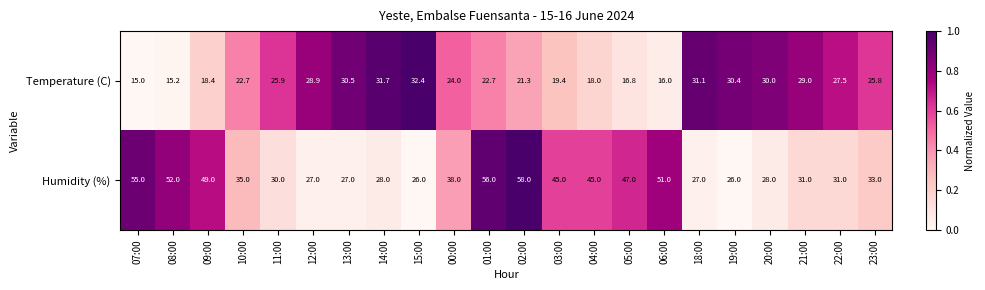

The value of Humidity (%) at 22:00 is 54.1. True or false?

False